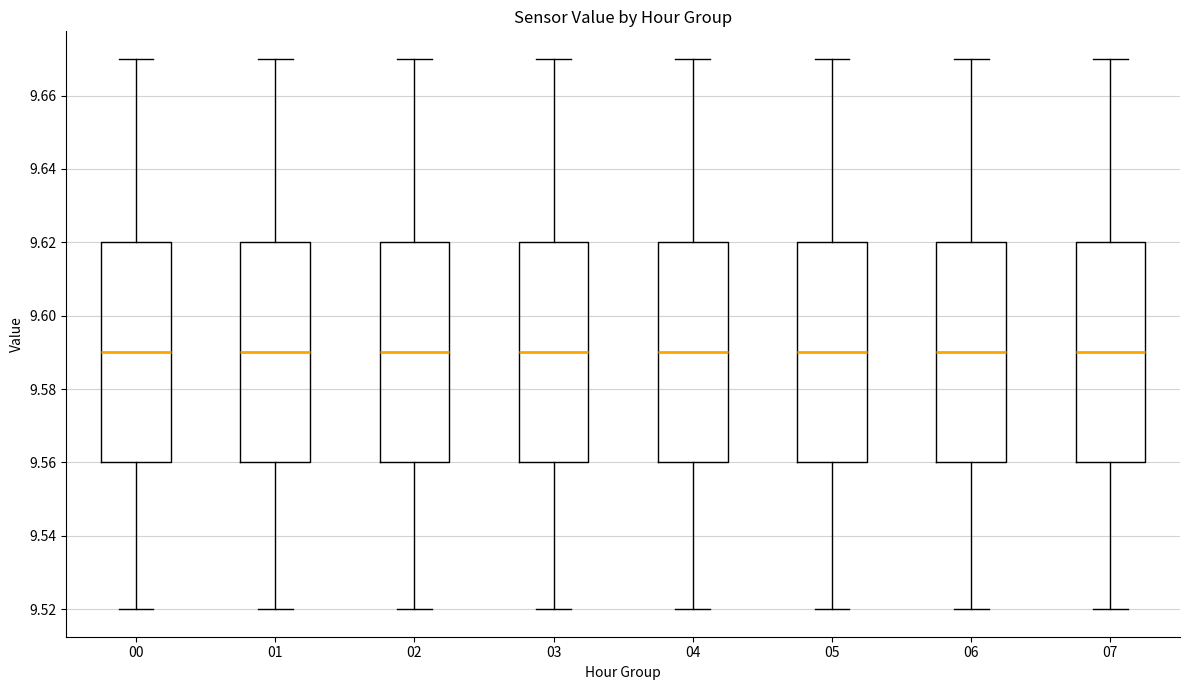

Where is the upper edge of the box at x = 01 on the y-axis? The values are not printed on the chart, so give them approximately, as read against the axis.

9.62